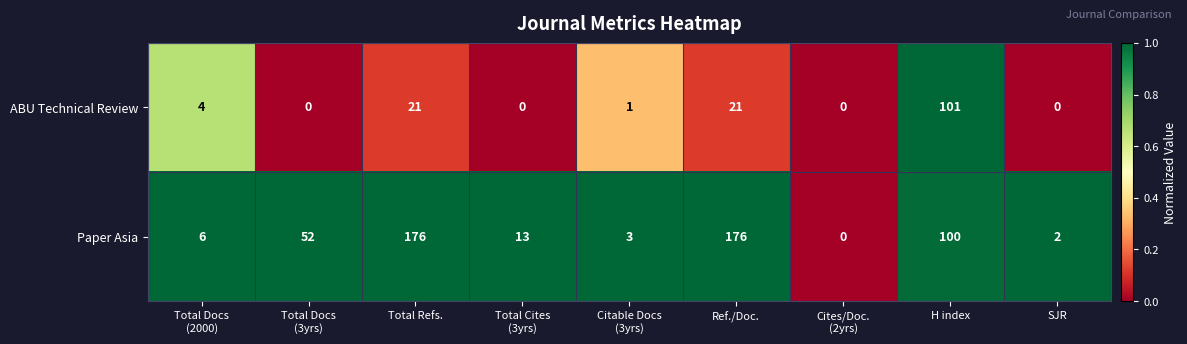

At SJR, list the series in order from largest to smallest.

Paper Asia, ABU Technical Review